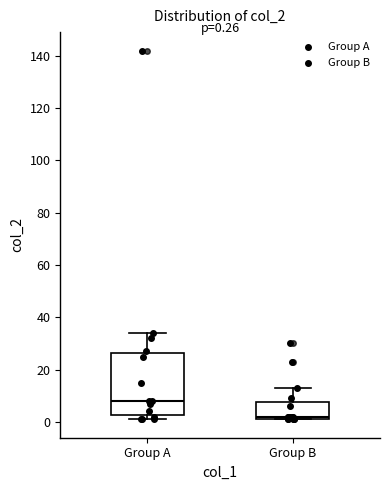

Which box is the tallest, from its lower edge to its upper edge?

Group A